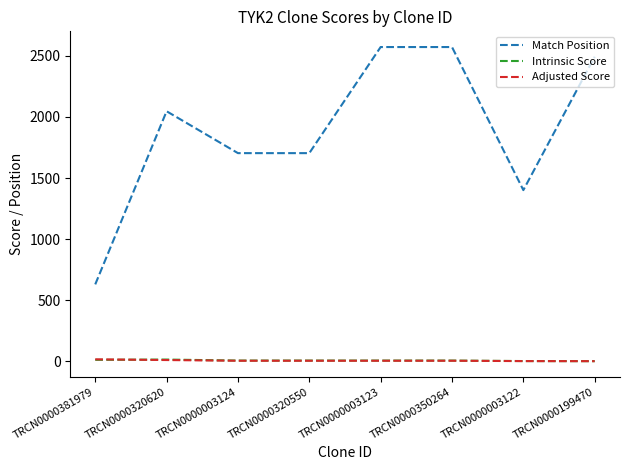

True or false: Match Position and Intrinsic Score intersect in this chart.

False